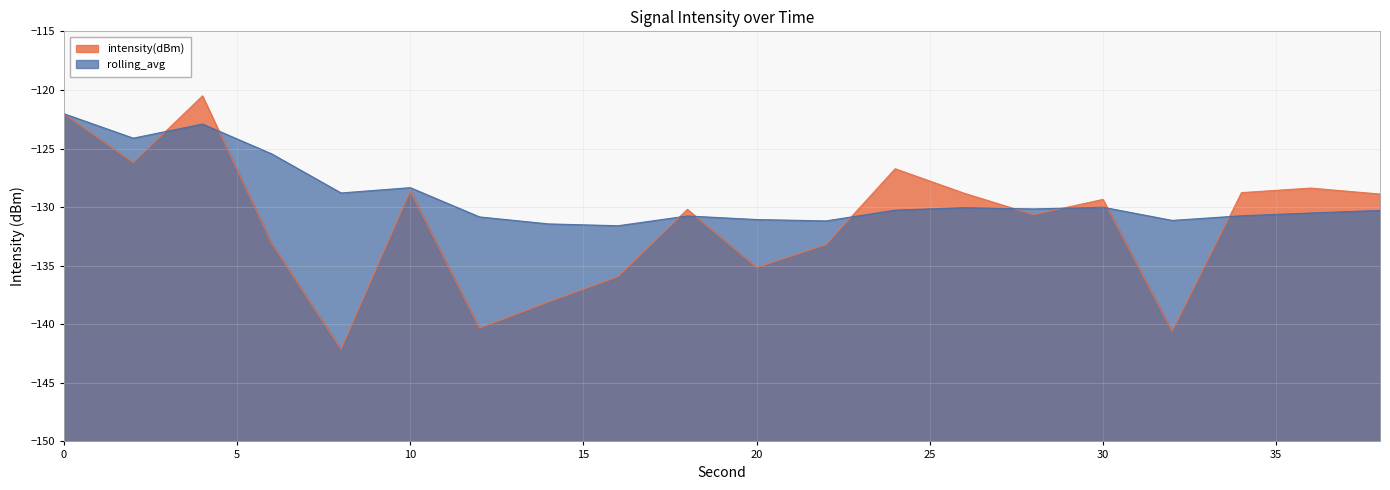

What is the value of the rolling_avg point at the 12th from the left?

-131.2